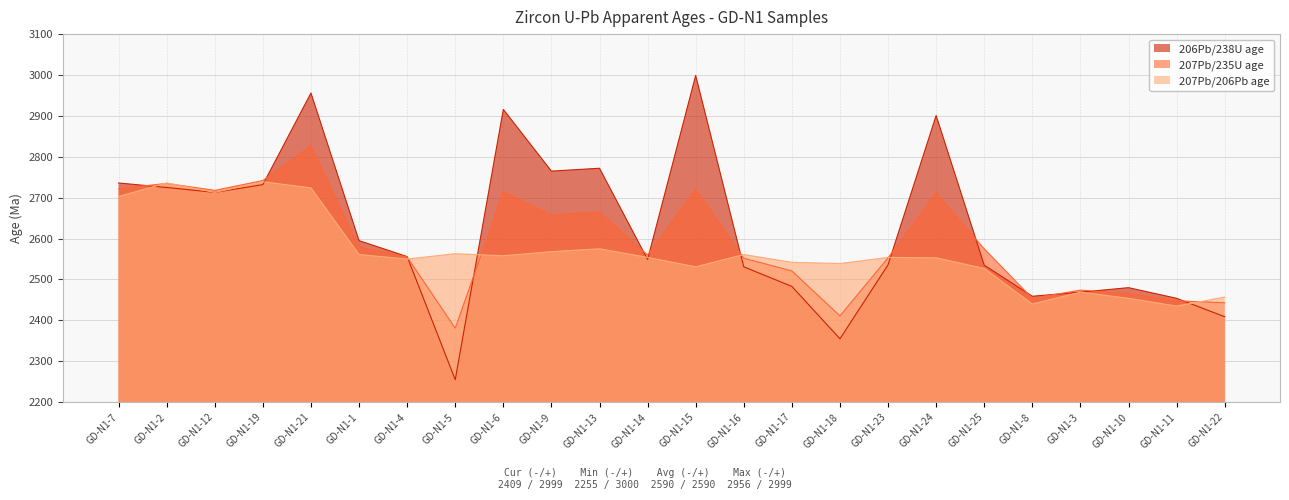

True or false: 207Pb/235U age has a value of 587 at GD-N1-23.

False